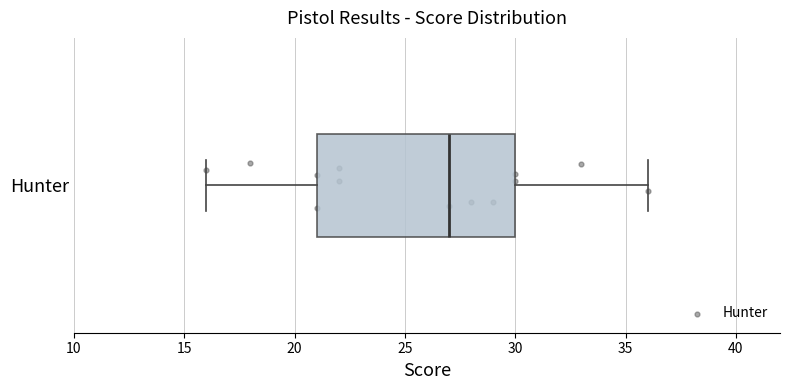

Read this box plot against the x-axis: the position of the median line, the range covered by the box, and the ends of both whiskers. The values are not printed on the chart, so give them approximately, as read against the axis.

median 27, box 21 to 30, whiskers 16 to 36